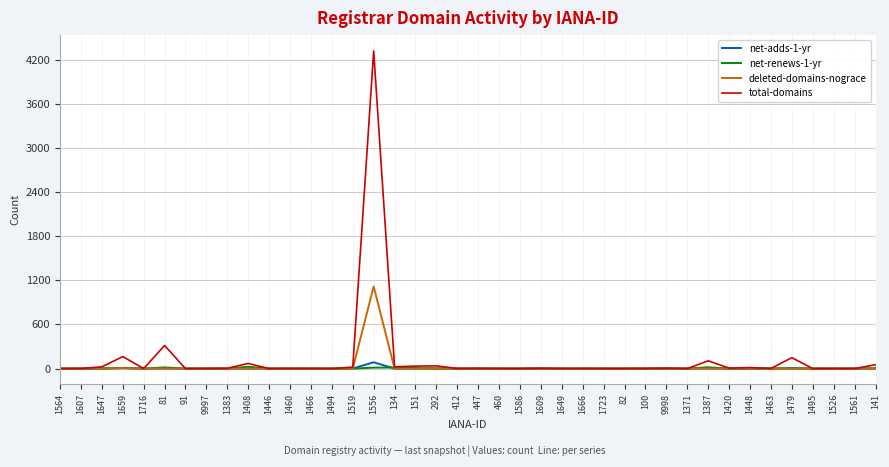

How many lines are shown in the chart?

4